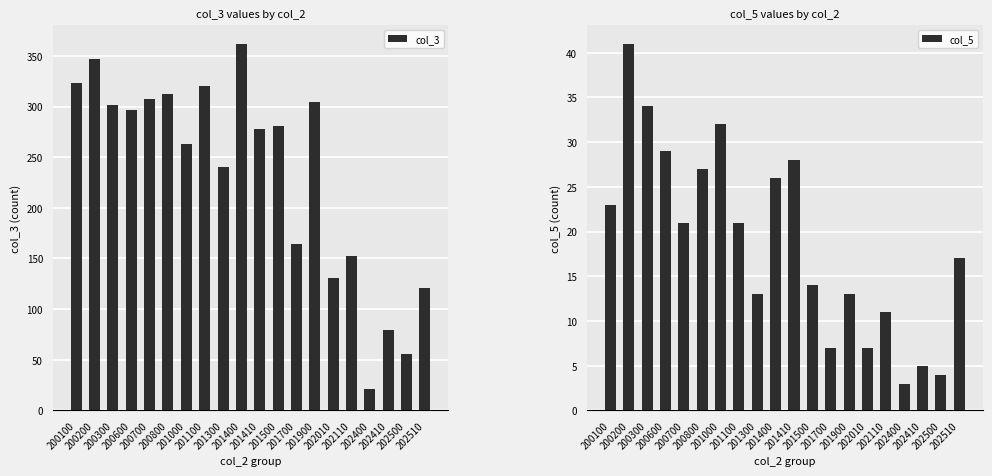

List the series in order of their overall mean, lowest first.

col_5, col_3